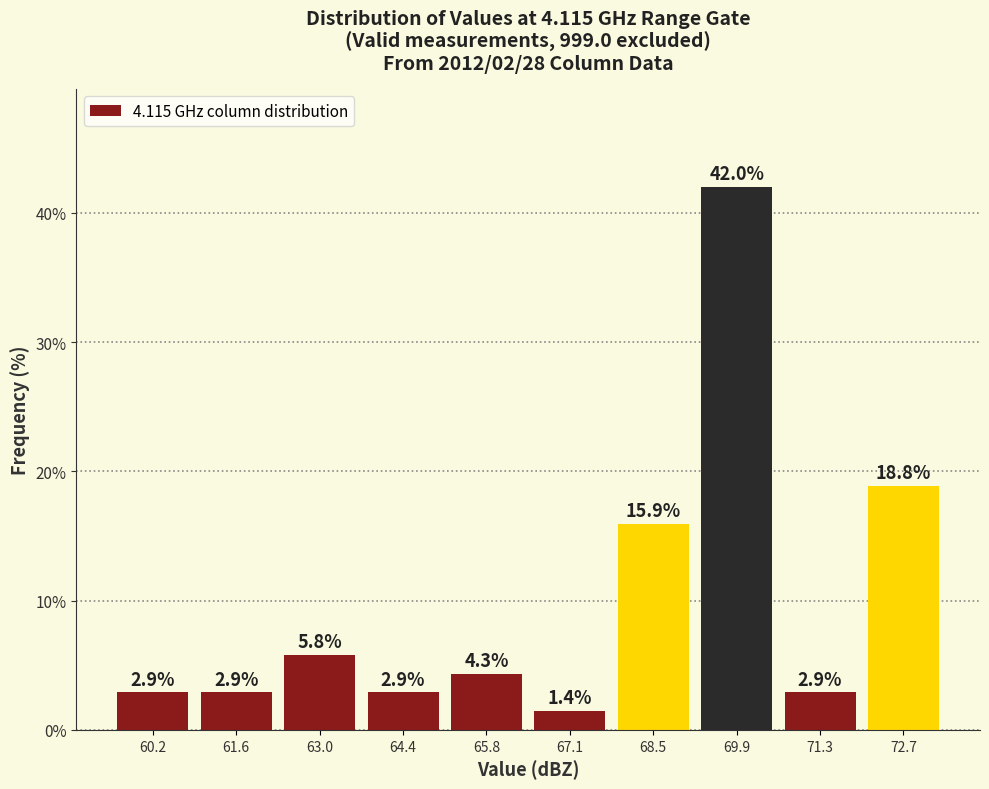

Reading left to right, transcribe this chart: for each bar, give the range it covers on the x-axis and its height. The bar edges are not printed on the chart, so give them approximately, as read against the axis.

59.6 to 60.8: 2.9
60.8 to 62.2: 2.9
62.2 to 63.6: 5.8
63.6 to 65.0: 2.9
65.0 to 66.4: 4.3
66.4 to 67.8: 1.4
67.8 to 69.2: 15.9
69.2 to 70.6: 42.0
70.6 to 72.0: 2.9
72.0 to 73.4: 18.8